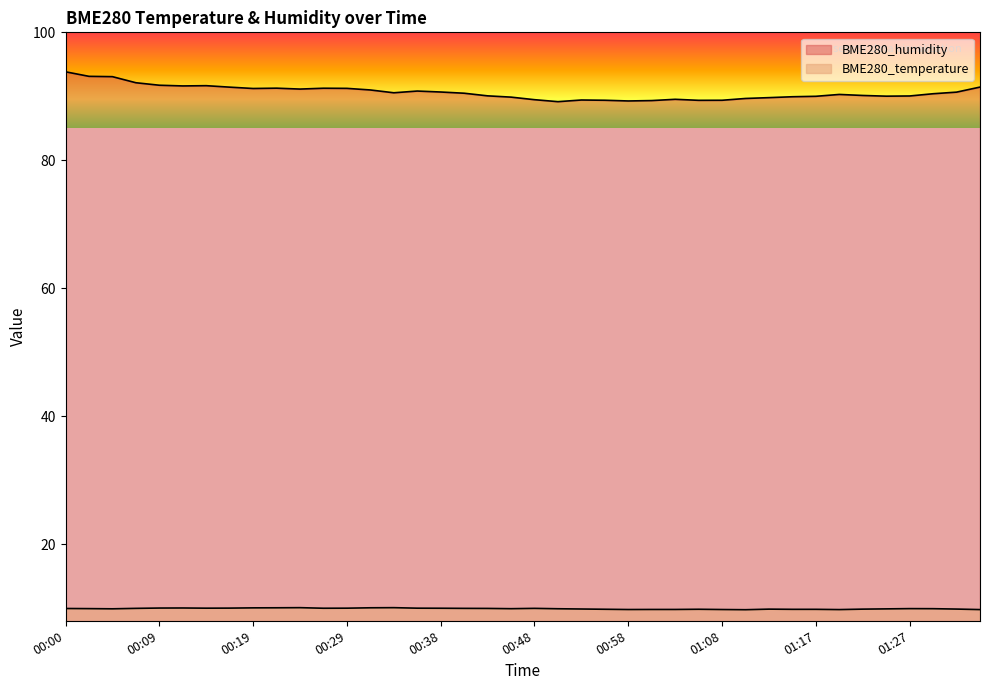

What is the average value of the BME280_humidity series?

90.6